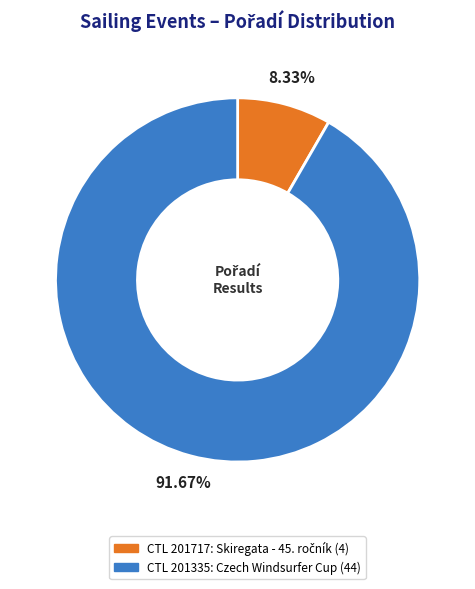

Is there any slice that represents more than half of the pie?

Yes